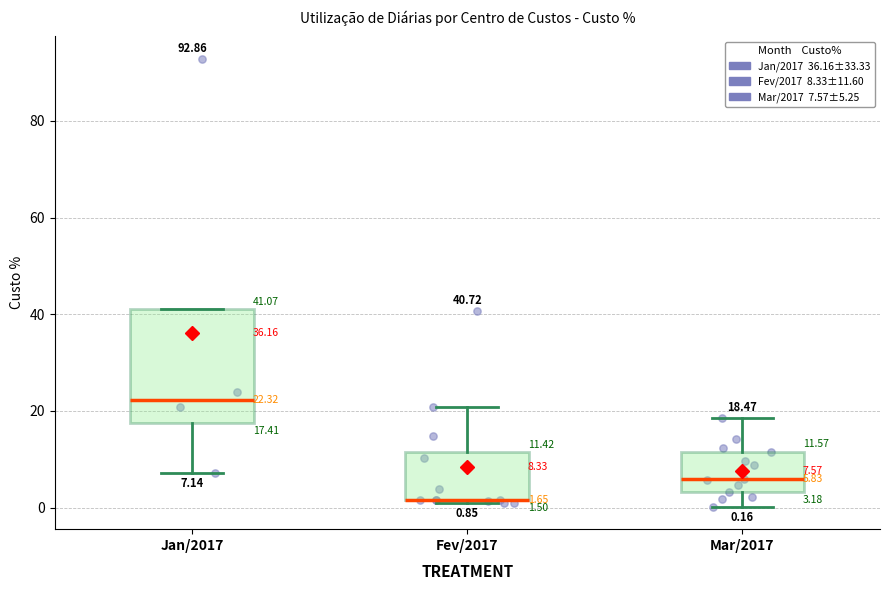

Which box is the tallest, from its lower edge to its upper edge?

Jan/2017